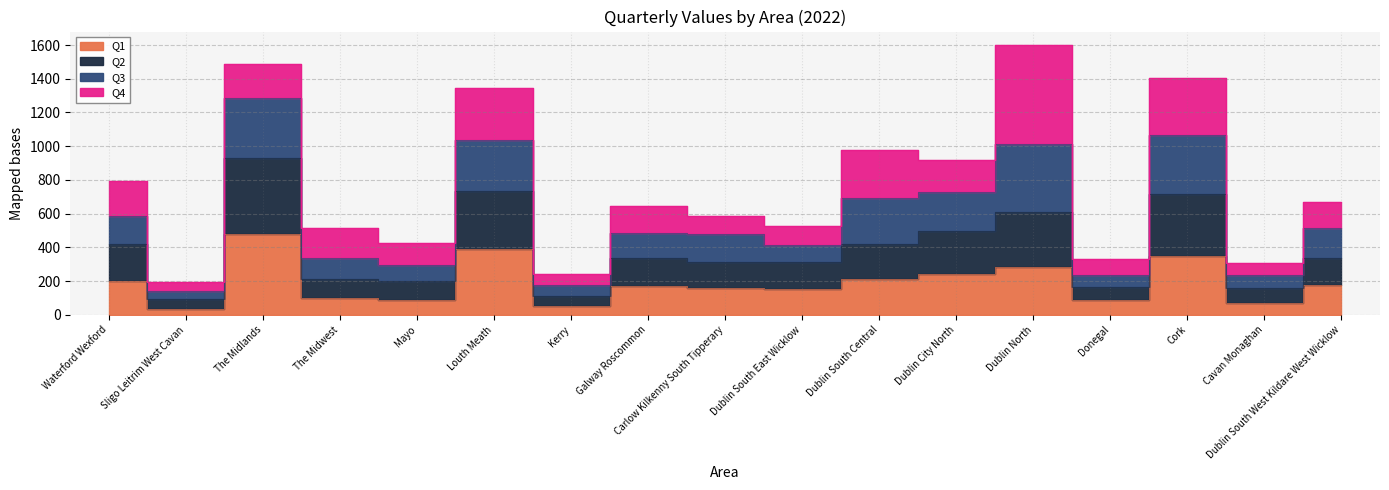

How many interior local valleys does the Q2 series have?

6